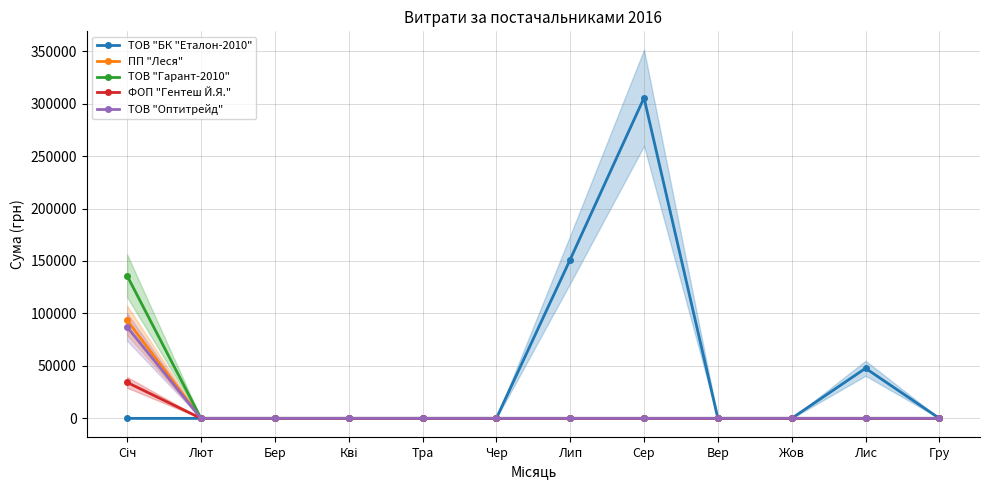

Rank the categories by ФОП "Гентеш Й.Я." value from highest to lowest.

Січ, Лют, Бер, Кві, Тра, Чер, Лип, Сер, Вер, Жов, Лис, Гру